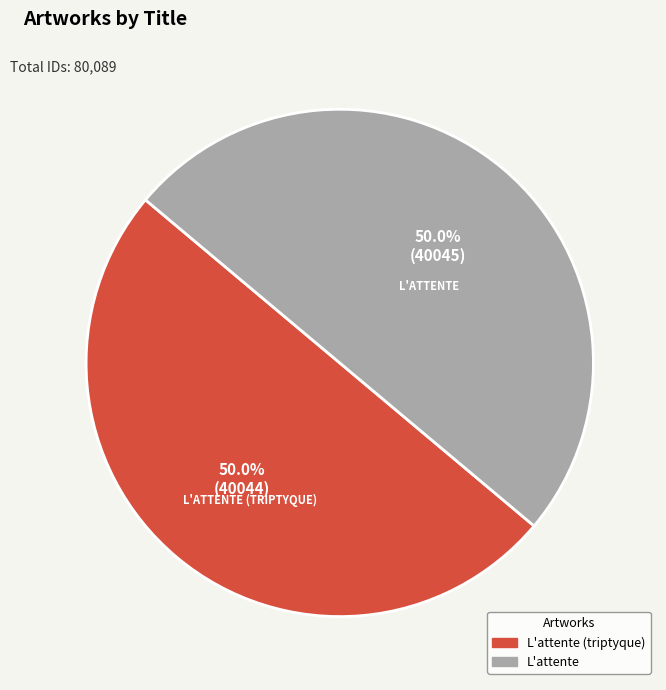

True or false: L'attente accounts for 42% of the total.

False